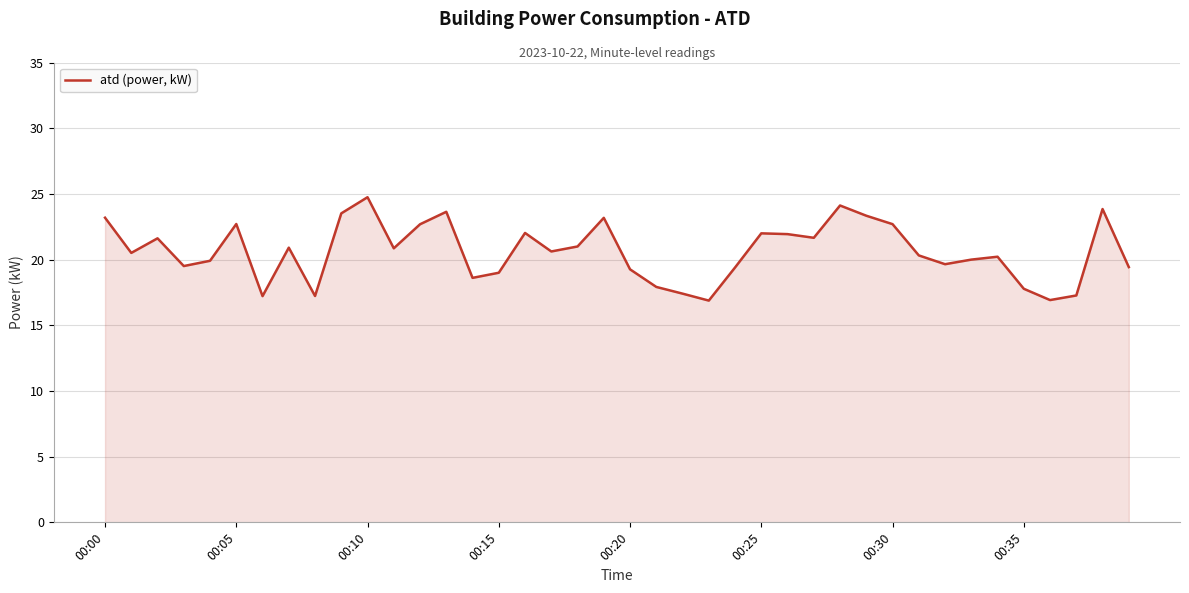

What is the difference between the maximum and minimum values?

7.9